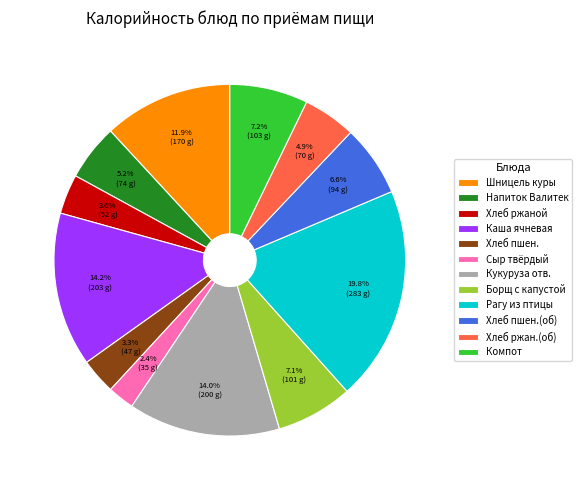

Is there any slice that represents more than half of the pie?

No